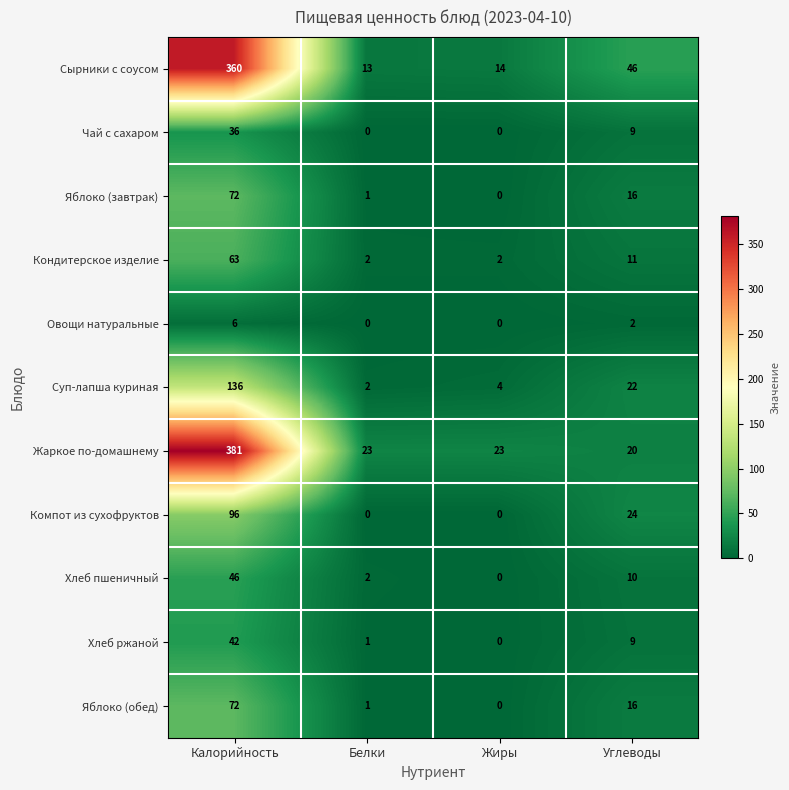

The value of Хлеб пшеничный at Калорийность is 64. True or false?

False